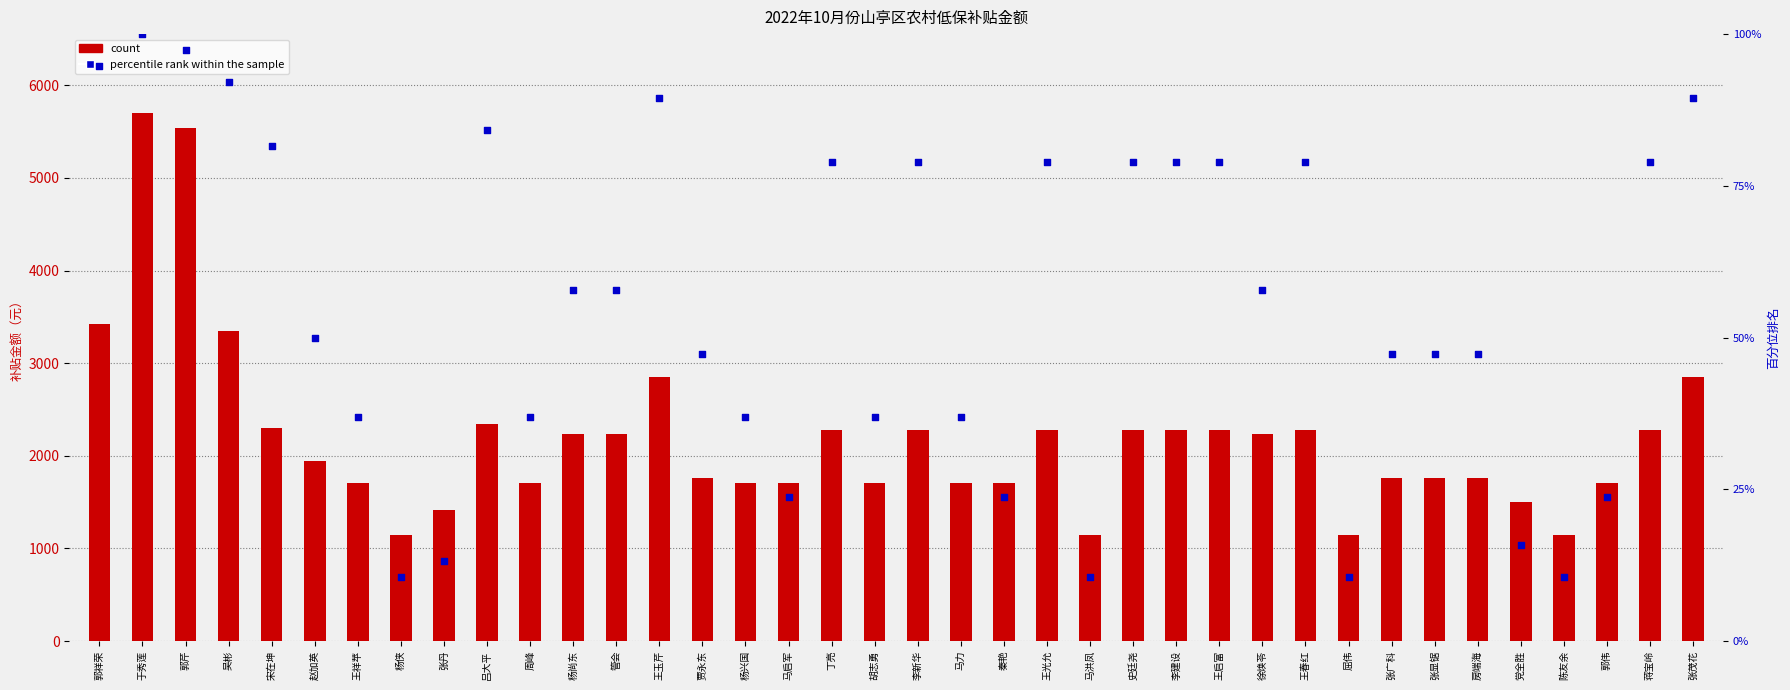

At which category is the sum across all series the highest?

于秀莲